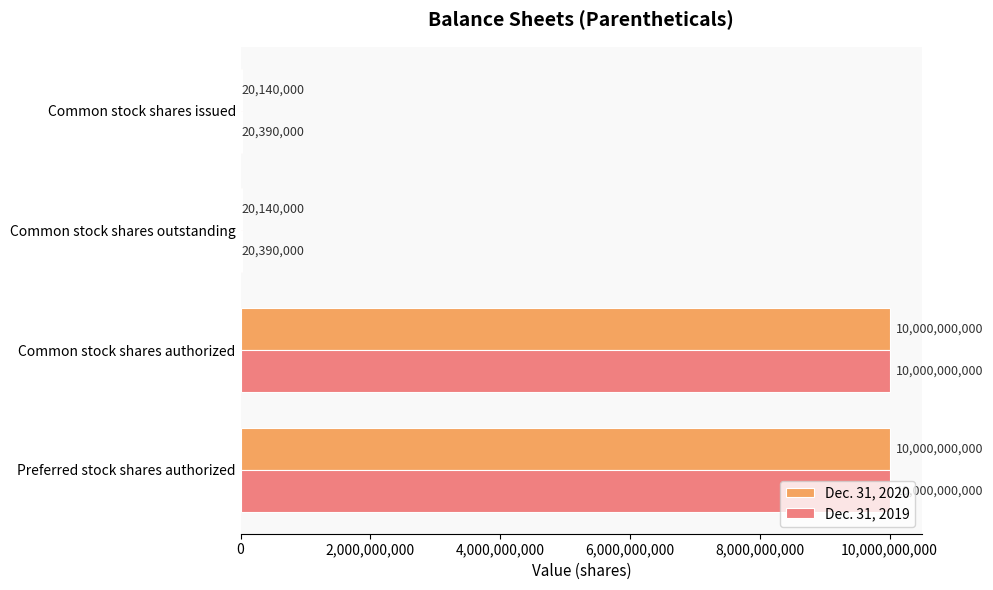

Which series has the largest total across all categories?

Dec. 31, 2019